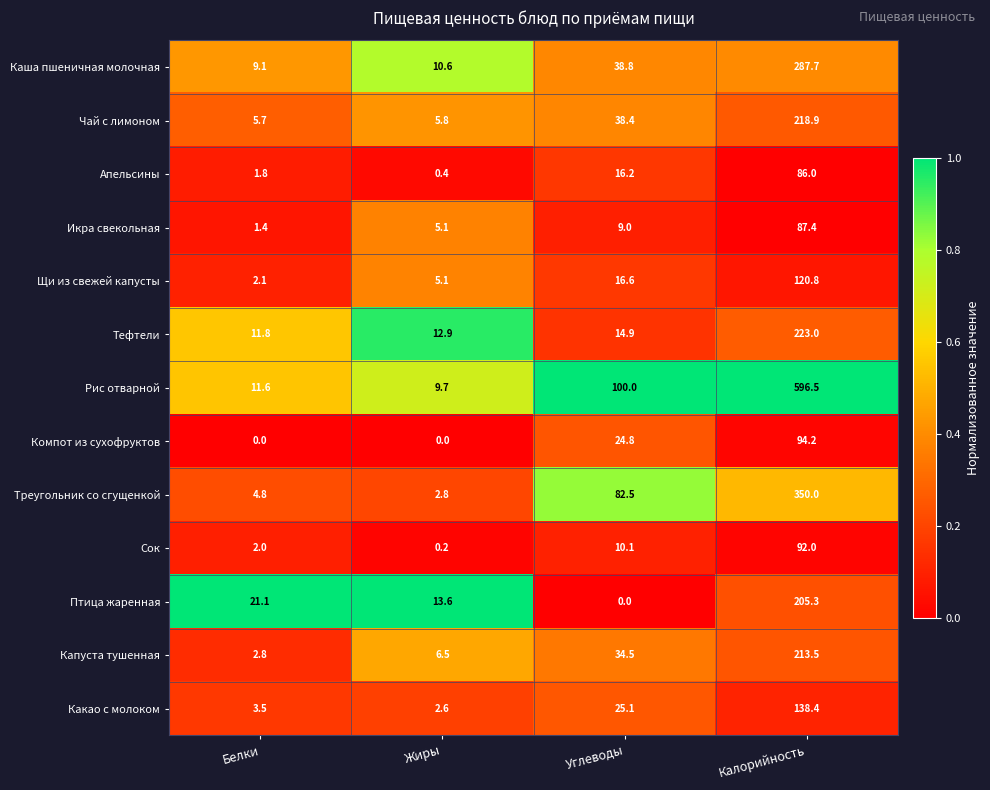

At which label is Щи из свежей капусты closest to 61?

Углеводы